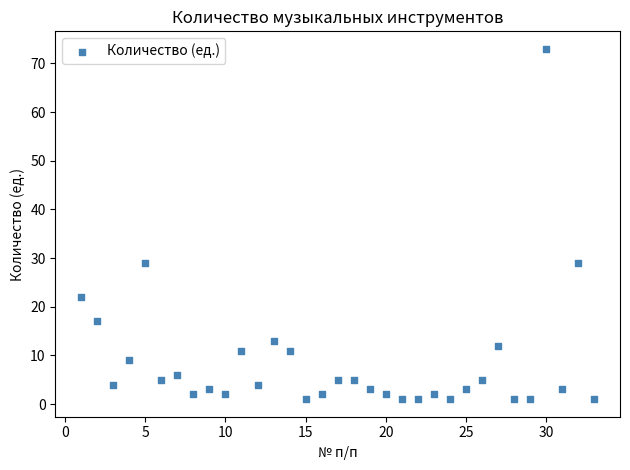

What is the range of X values (max minus min)?

32